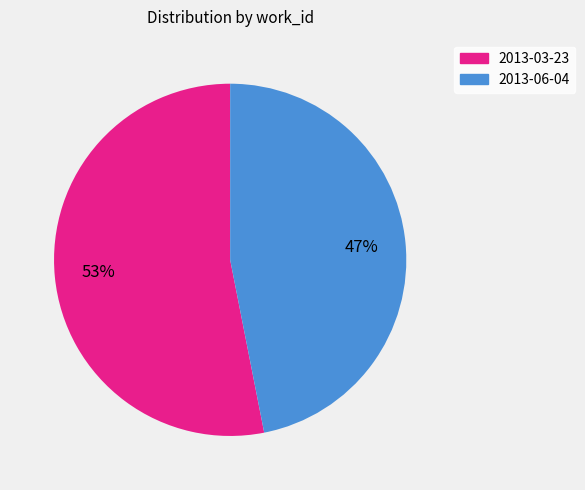

Combined, do 2013-03-23 and 2013-06-04 account for over 50%?

Yes